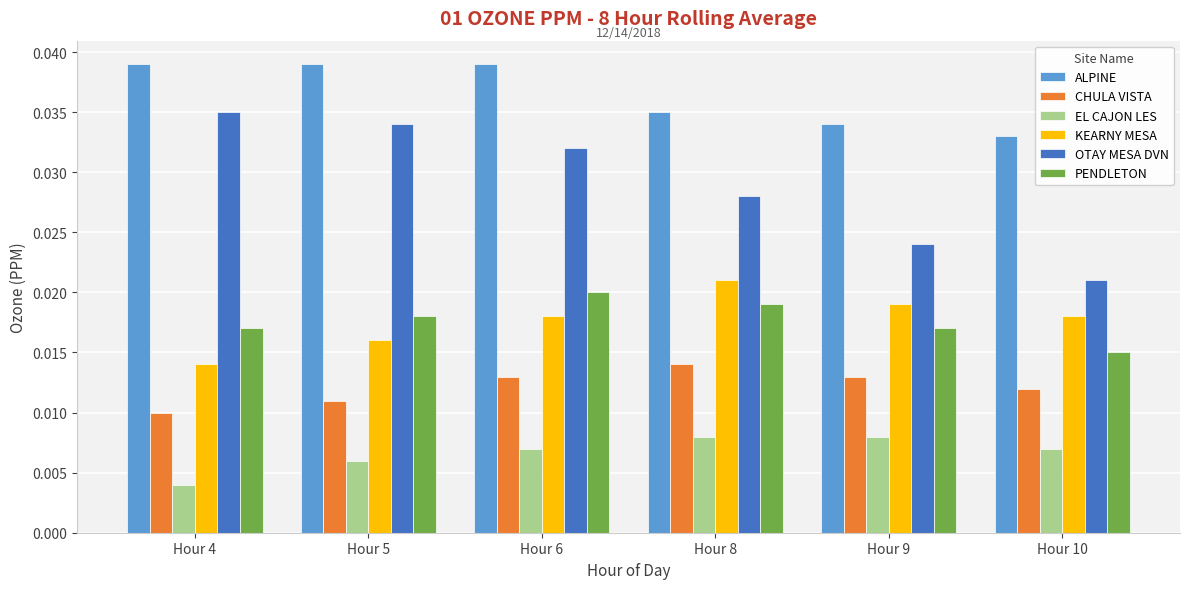

How many bars are there in each group?

6